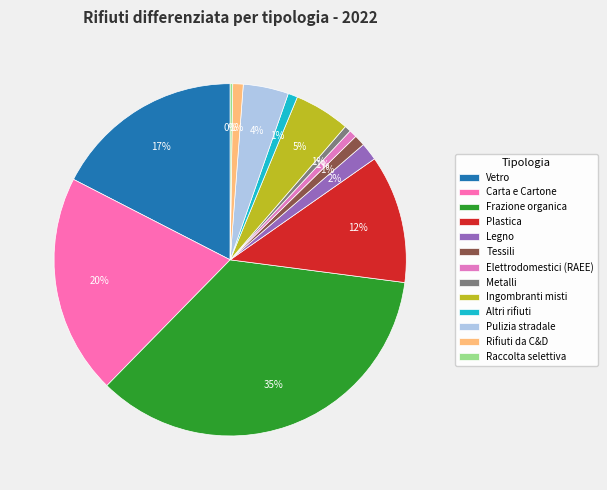

Does Raccolta selettiva account for over 50% of the chart?

No